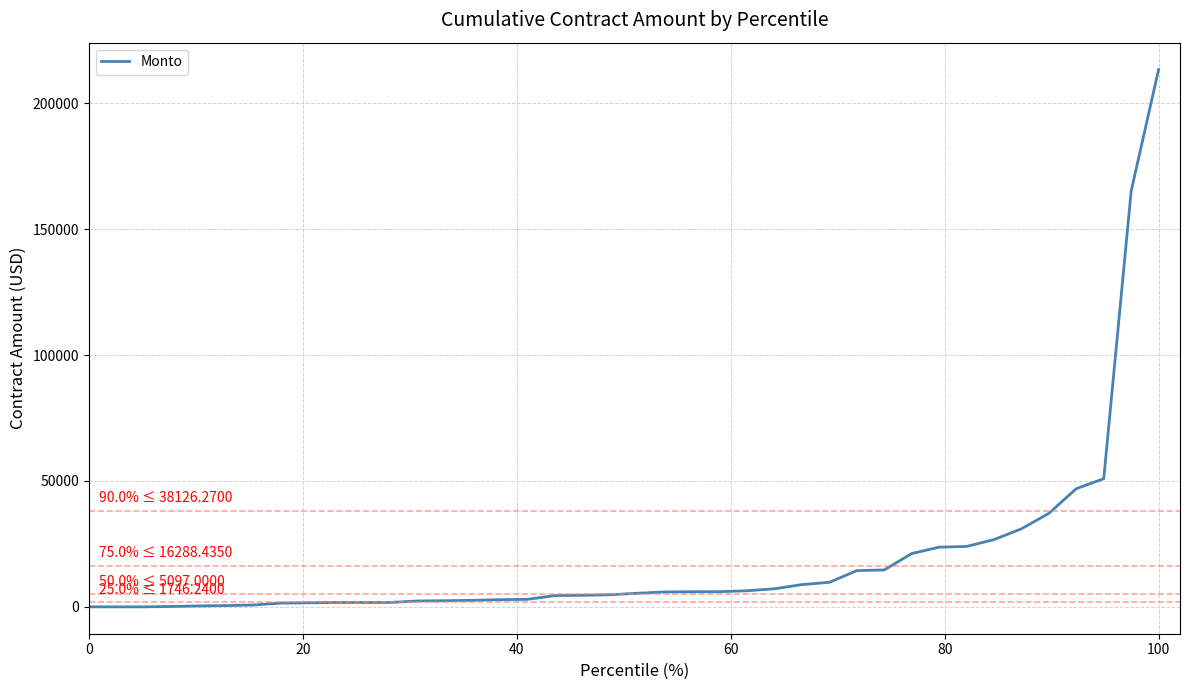

What is the maximum value shown in the chart?

213408.9